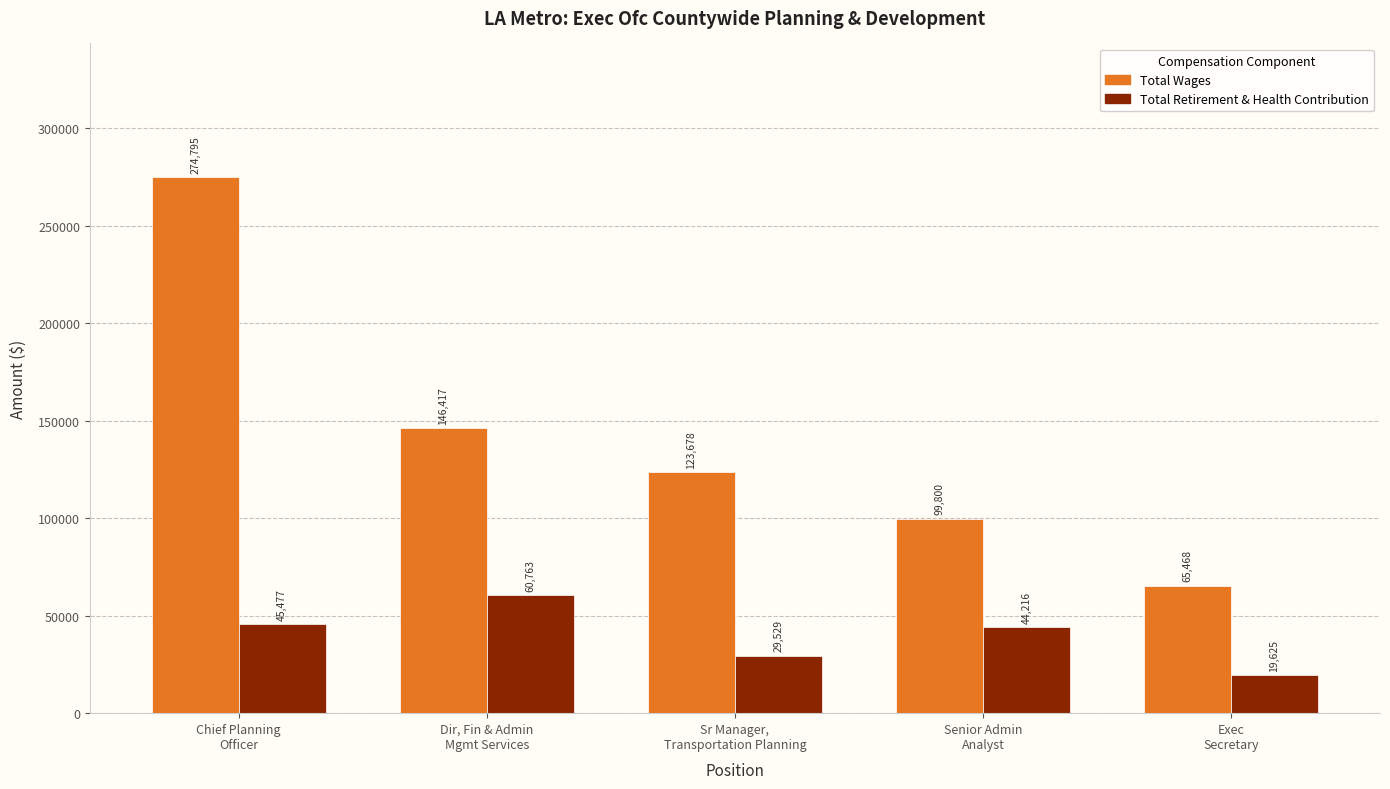

Reading right to left, what are all the values shown in this chart?

Total Wages: Exec
Secretary=65468	Senior Admin
Analyst=99800	Sr Manager,
Transportation Planning=123678	Dir, Fin & Admin
Mgmt Services=146417	Chief Planning
Officer=274795
Total Retirement & Health Contribution: Exec
Secretary=19625	Senior Admin
Analyst=44216	Sr Manager,
Transportation Planning=29529	Dir, Fin & Admin
Mgmt Services=60763	Chief Planning
Officer=45477